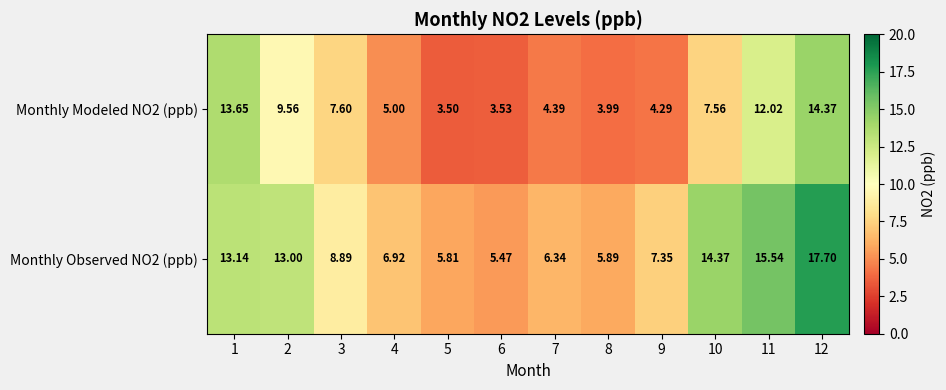

Count the number of data series in this chart.

2